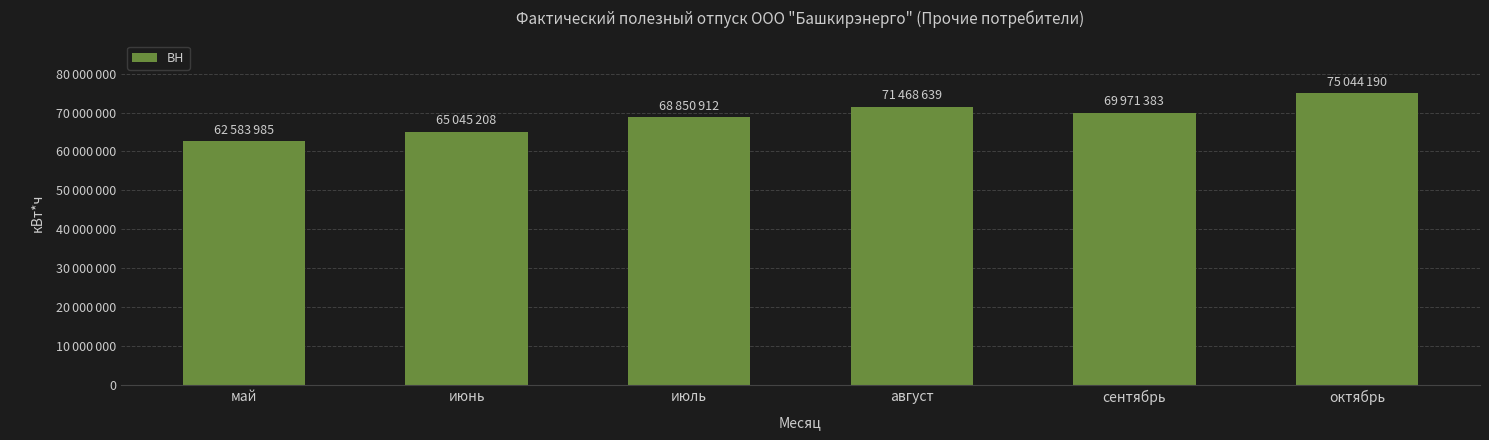

Reading right to left, what are all the values shown in this chart?

75044190	69971383	71468639	68850912	65045208	62583985